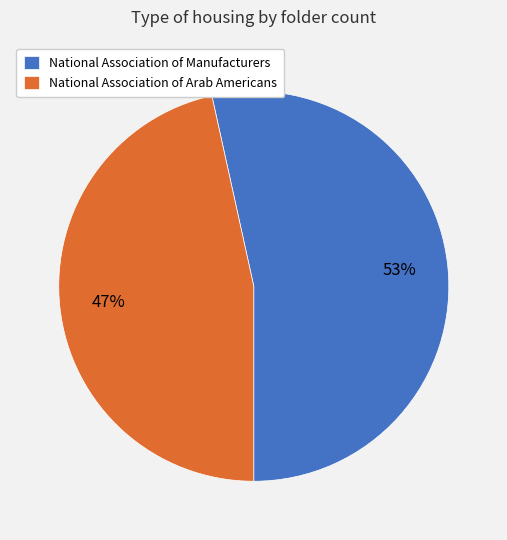

Does National Association of Arab Americans account for over 50% of the chart?

No